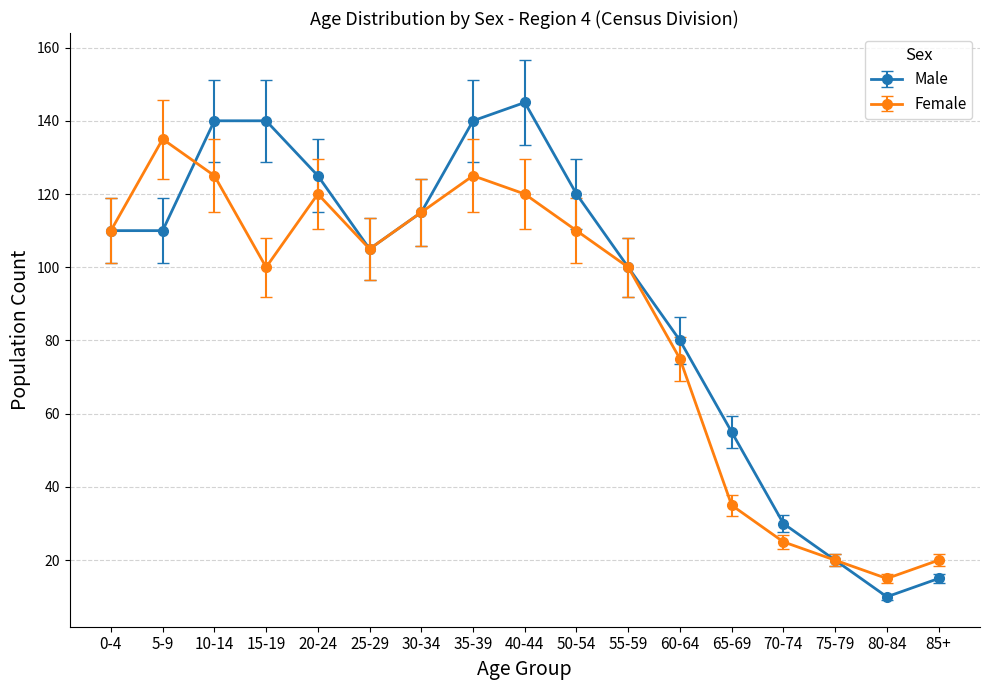

What is the value of the Female point at the 11th from the left?

100